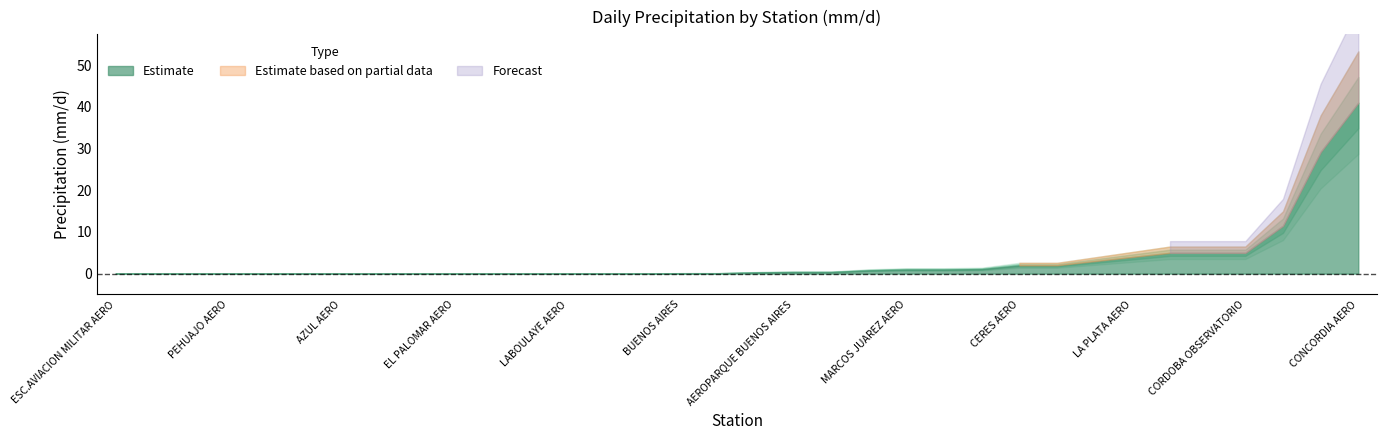

At which category is the sum across all series the highest?

CONCORDIA AERO